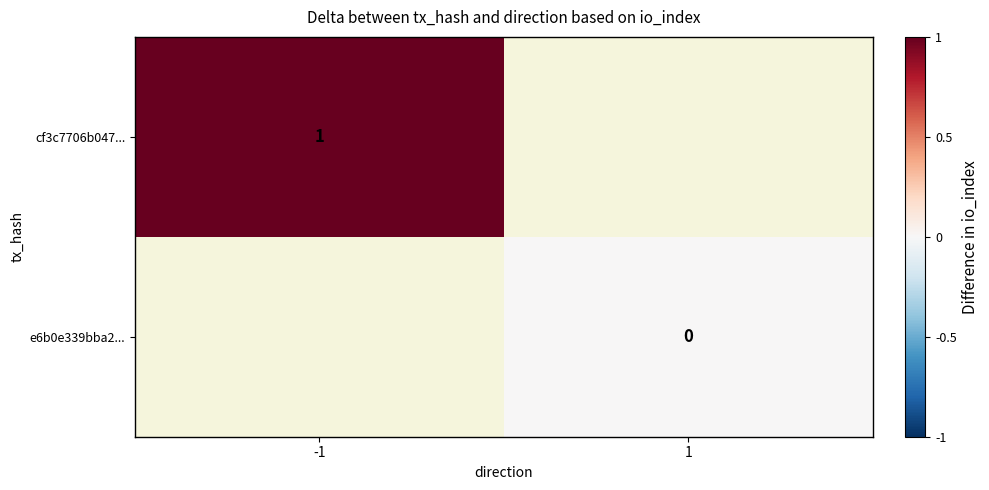

Count the number of categories in the chart.

2